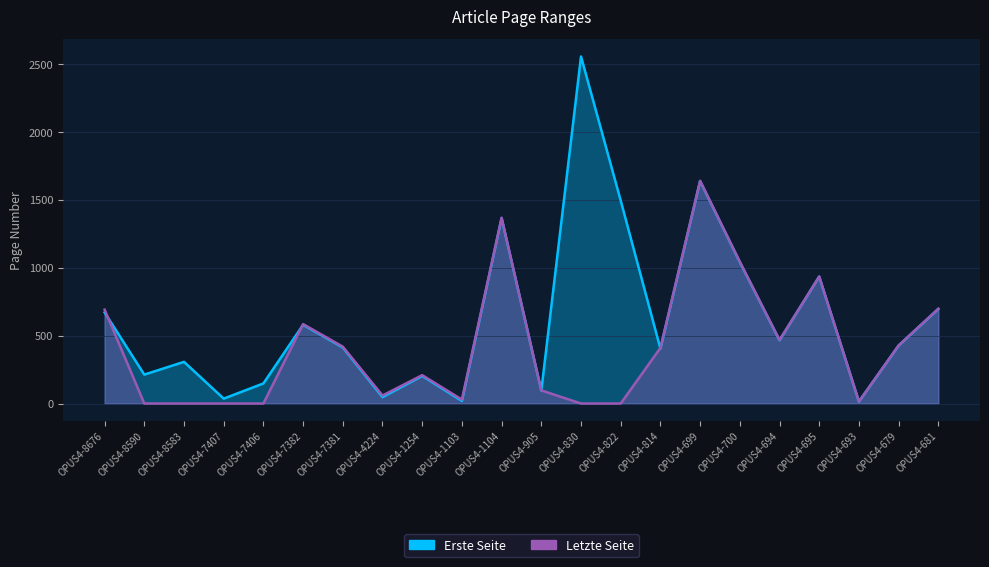

What is the difference between the highest and lowest values at OPUS4-814?

6